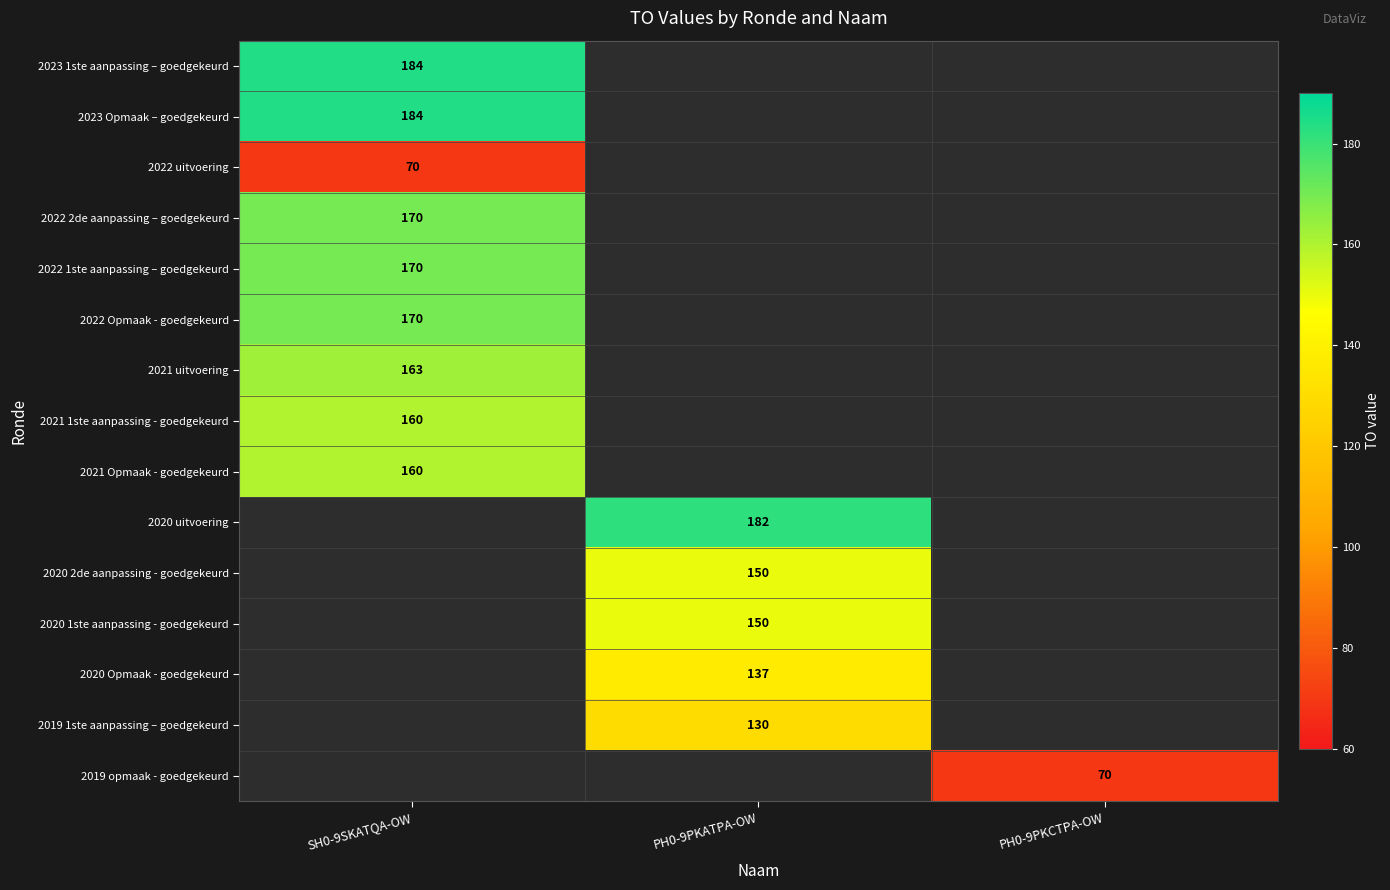

The value of 2022 Opmaak - goedgekeurd at SH0-9SKATQA-OW is 170. True or false?

True